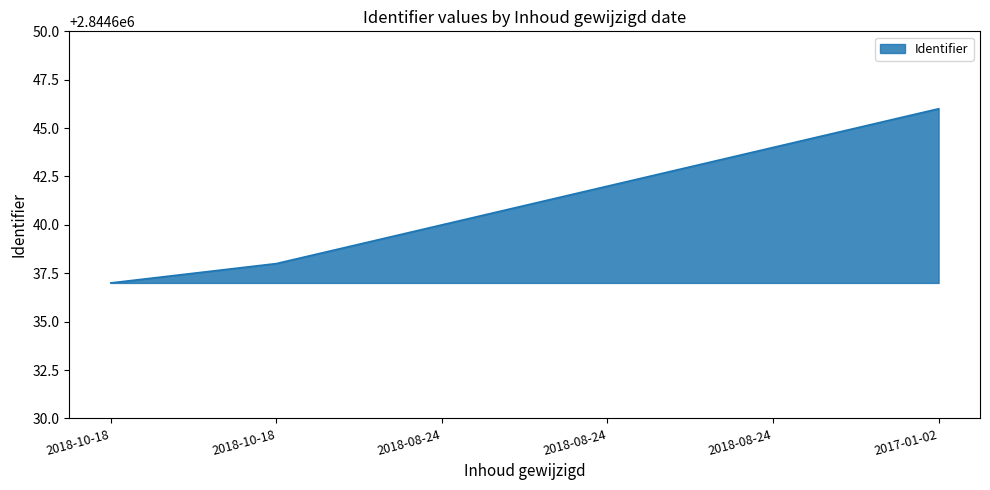

Which label corresponds to the largest value in the chart?

2017-01-02